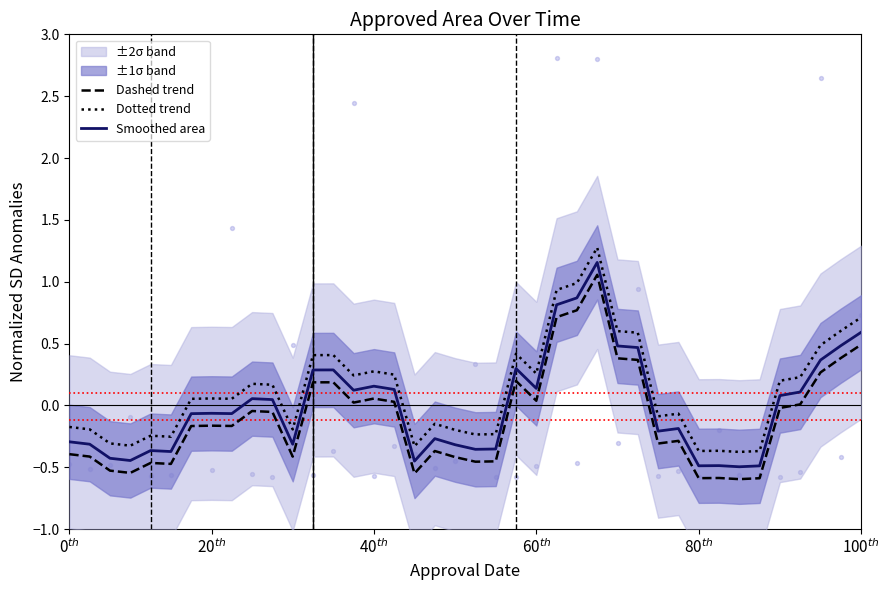

Which series has the widest spread of Y values?

Dotted trend